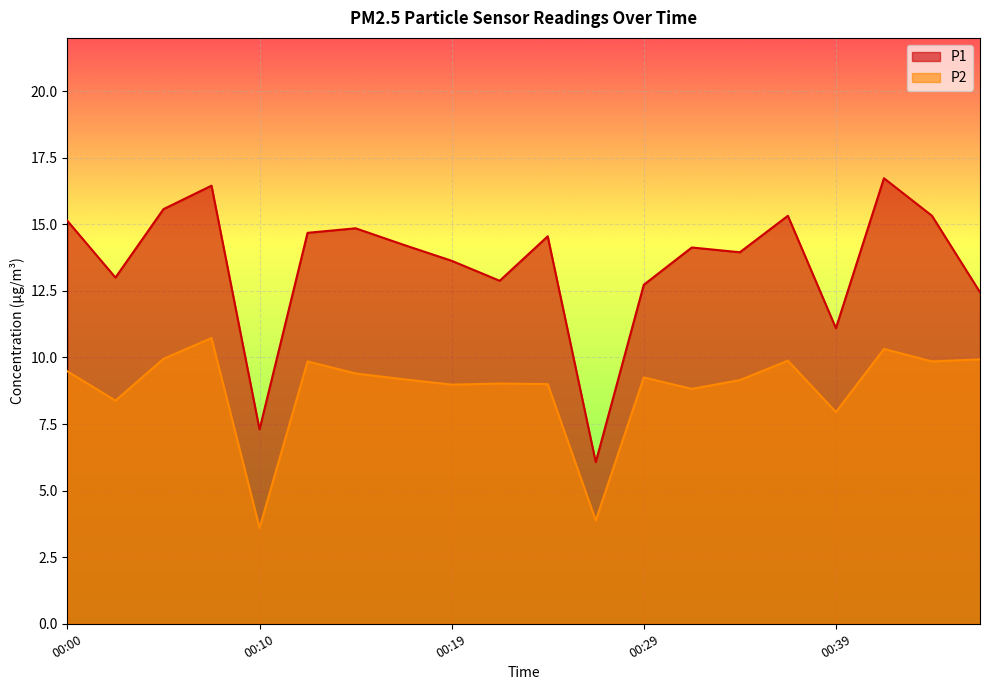

The P1 series shows 17.3 at 00:02. True or false?

False